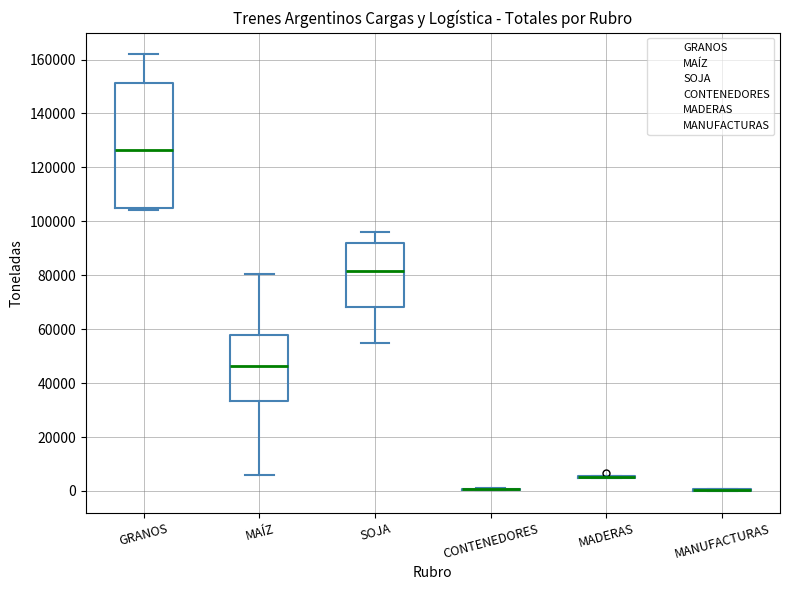

Reading left to right, read every box against the y-axis: the position of its median line, the range the box covers, and the ends of its whiskers. The values are not printed on the chart, so give them approximately, as read against the axis.

GRANOS: median 126000, box 104000 to 152000, whiskers 104000 to 162000
MAÍZ: median 46000, box 34000 to 58000, whiskers 6000 to 80000
SOJA: median 82000, box 68000 to 92000, whiskers 54000 to 96000
CONTENEDORES: box collapsed to a line at 0, whiskers 0 to 0
MADERAS: box collapsed to a line at 6000, whiskers 4000 to 6000
MANUFACTURAS: box collapsed to a line at 0, whiskers 0 to 0